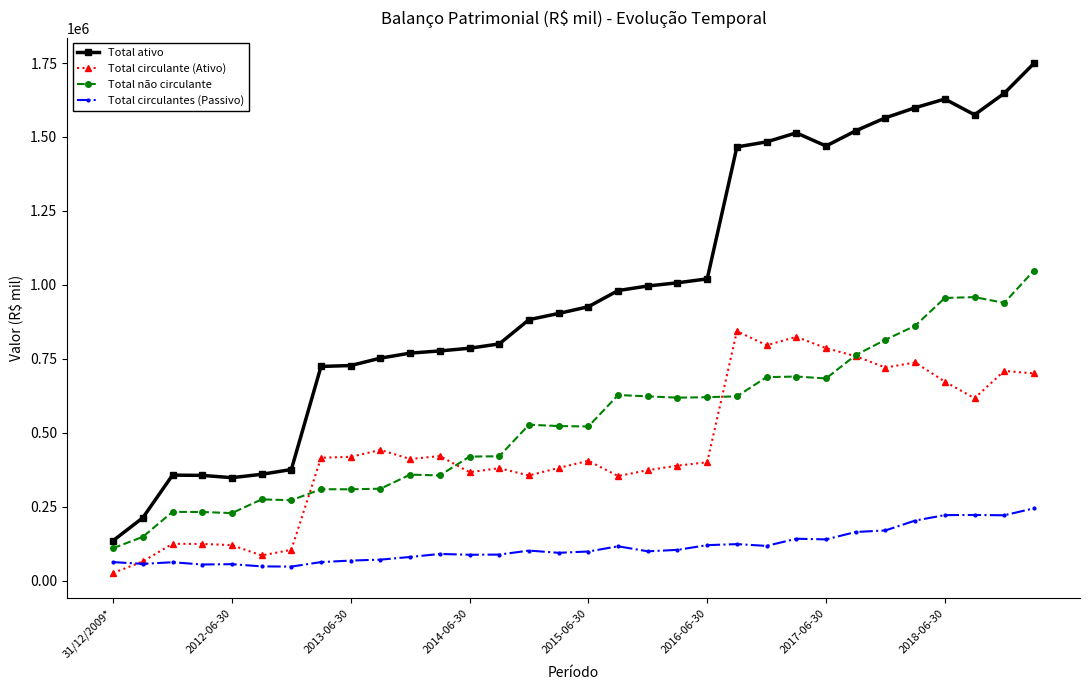

Which series has the largest total across all categories?

Total ativo